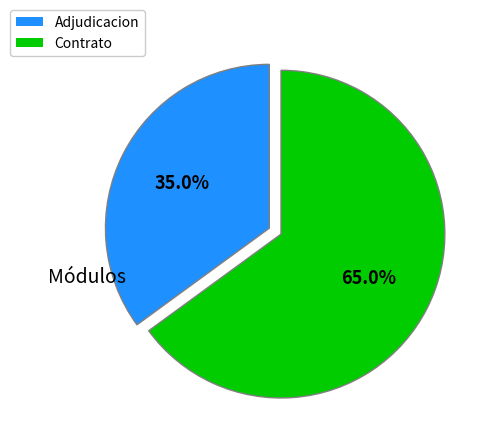

Is there any slice that represents more than half of the pie?

Yes